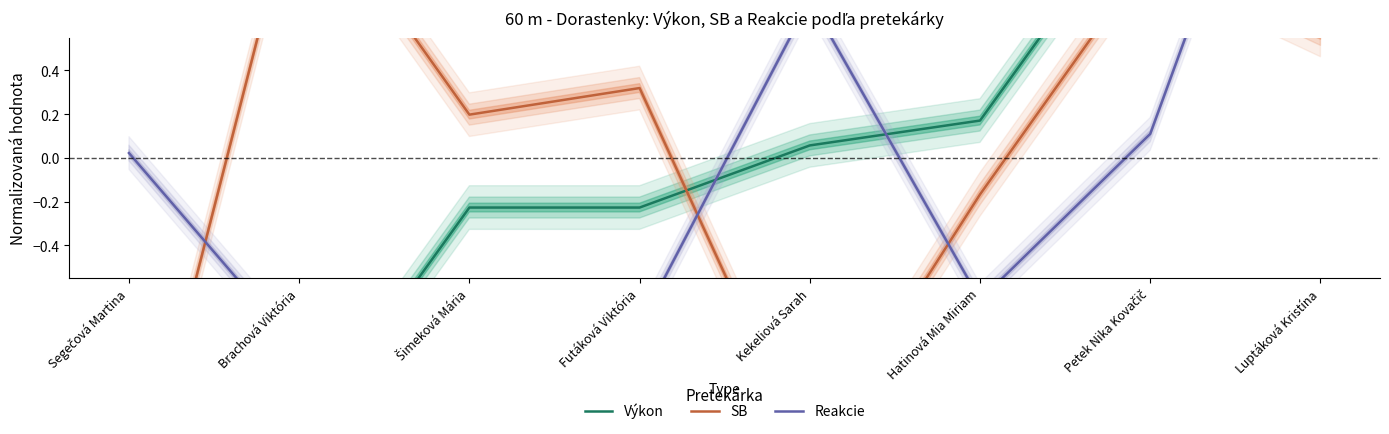

At Kekeliová Sarah, list the series in order from largest to smallest.

Reakcie, Výkon, SB